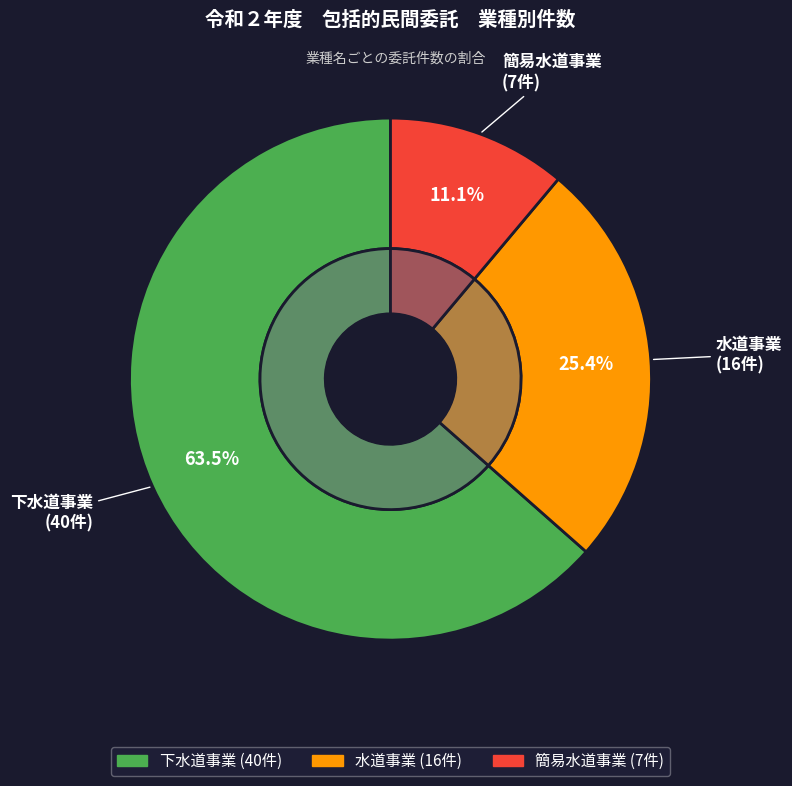

Does any single category account for the majority?

Yes